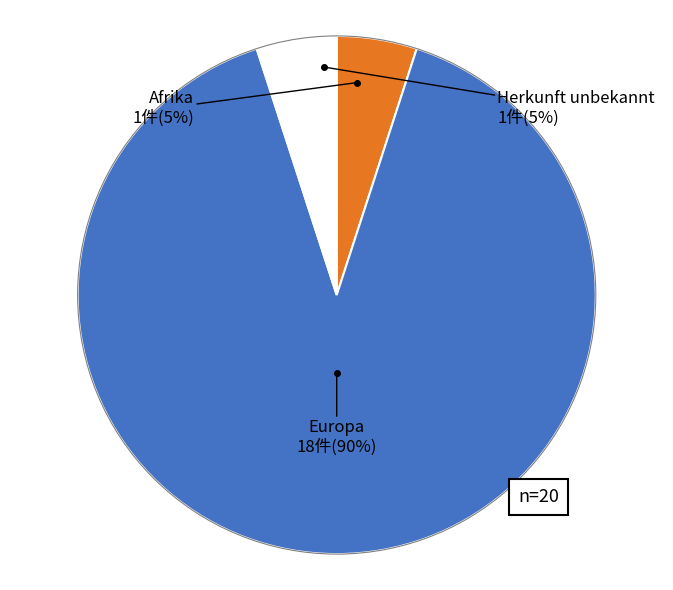

How many slices are in this pie chart?

3